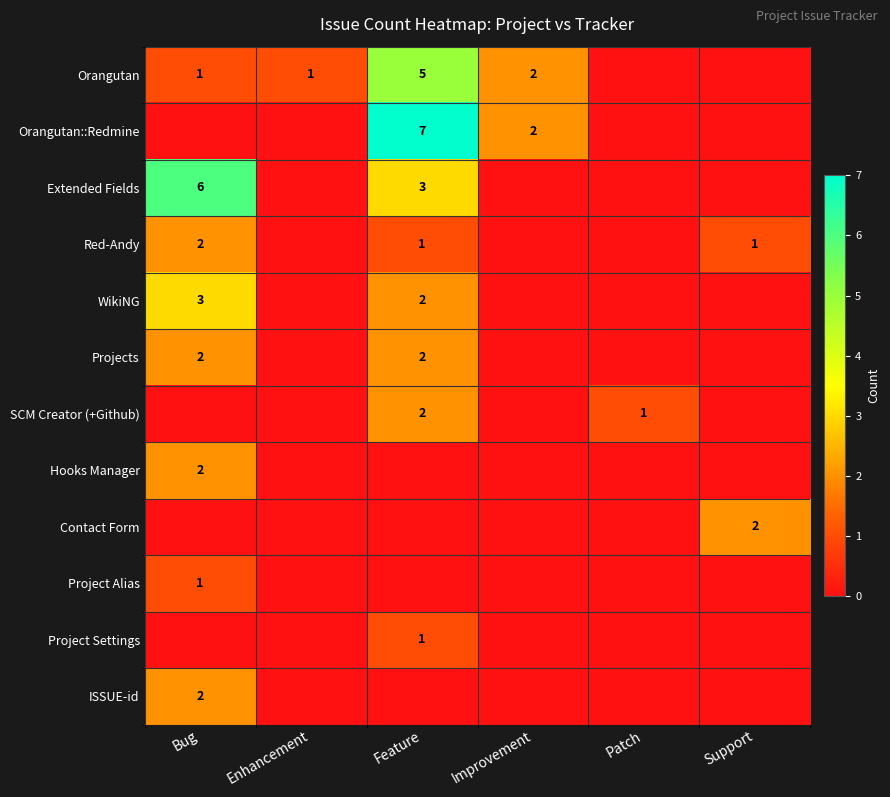

The Red-Andy series shows 2 at Bug. True or false?

True